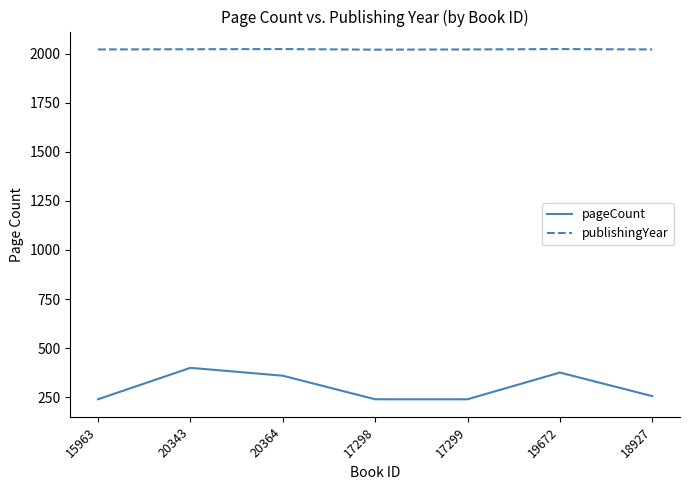

Is it true that publishingYear equals 3013 at 20343?

False